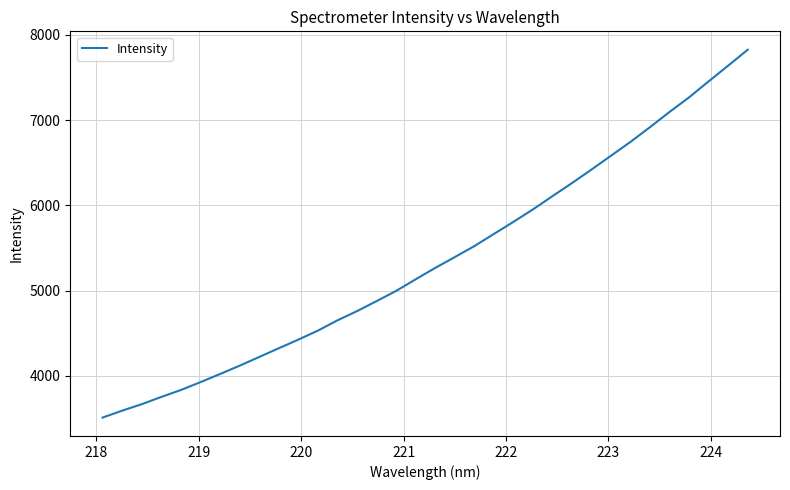

What is the difference between the maximum and minimum values?

4318.6